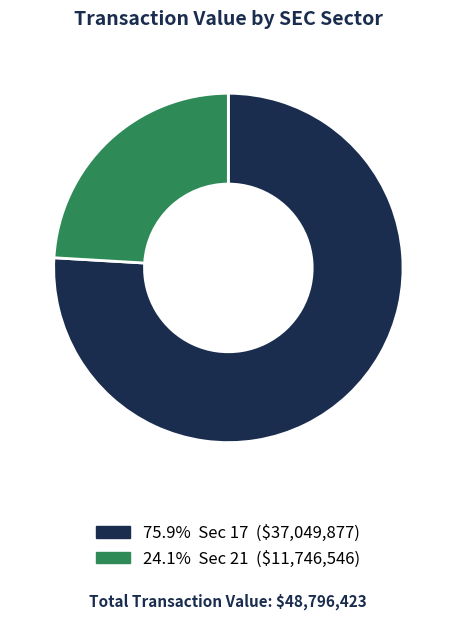

Does any single category account for the majority?

Yes